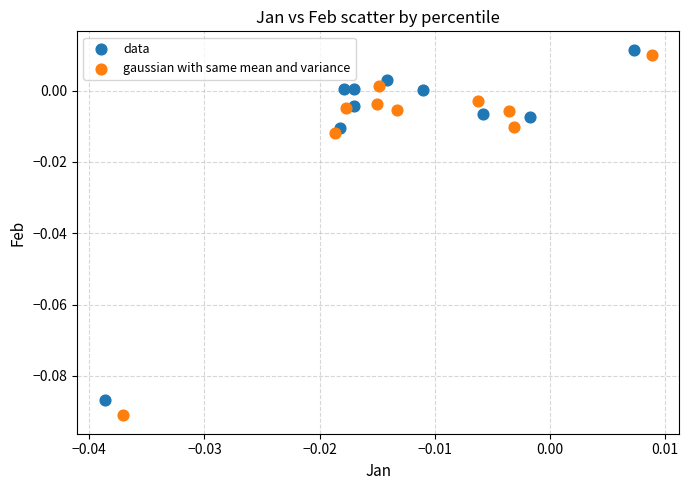

Which series reaches the maximum Y coordinate?

data